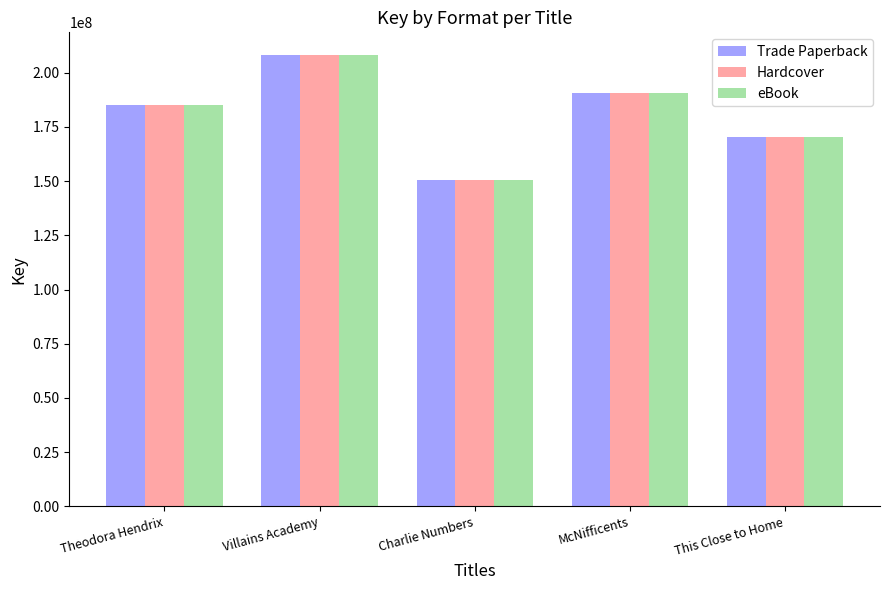

Reading left to right, transcribe all the data shown in this chart.

Trade Paperback: 185240881	208234045	150691577	190623907	170422344
Hardcover: 185240881	208234045	150691577	190623907	170422344
eBook: 185240881	208234045	150691577	190623907	170422344